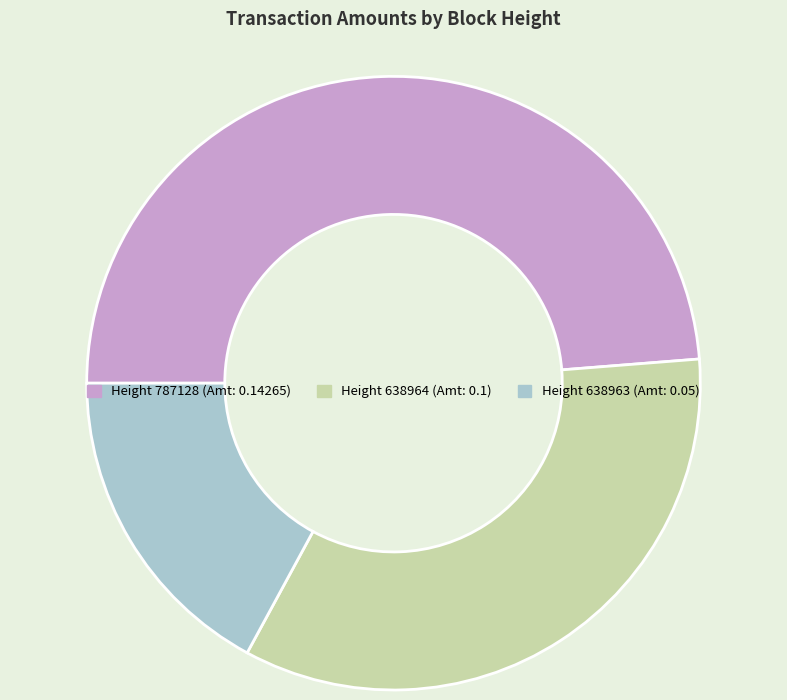

Is there a majority slice in this chart?

No